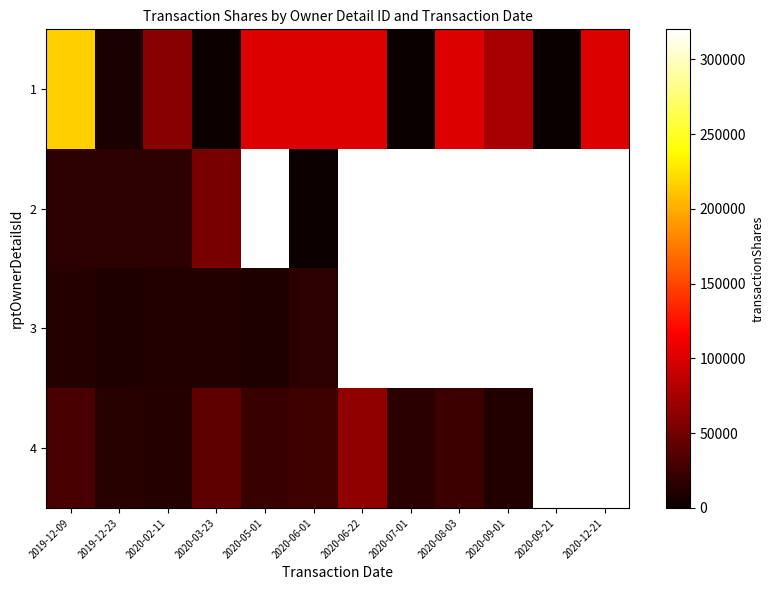

How many data points in 4 are less than 26097?

6